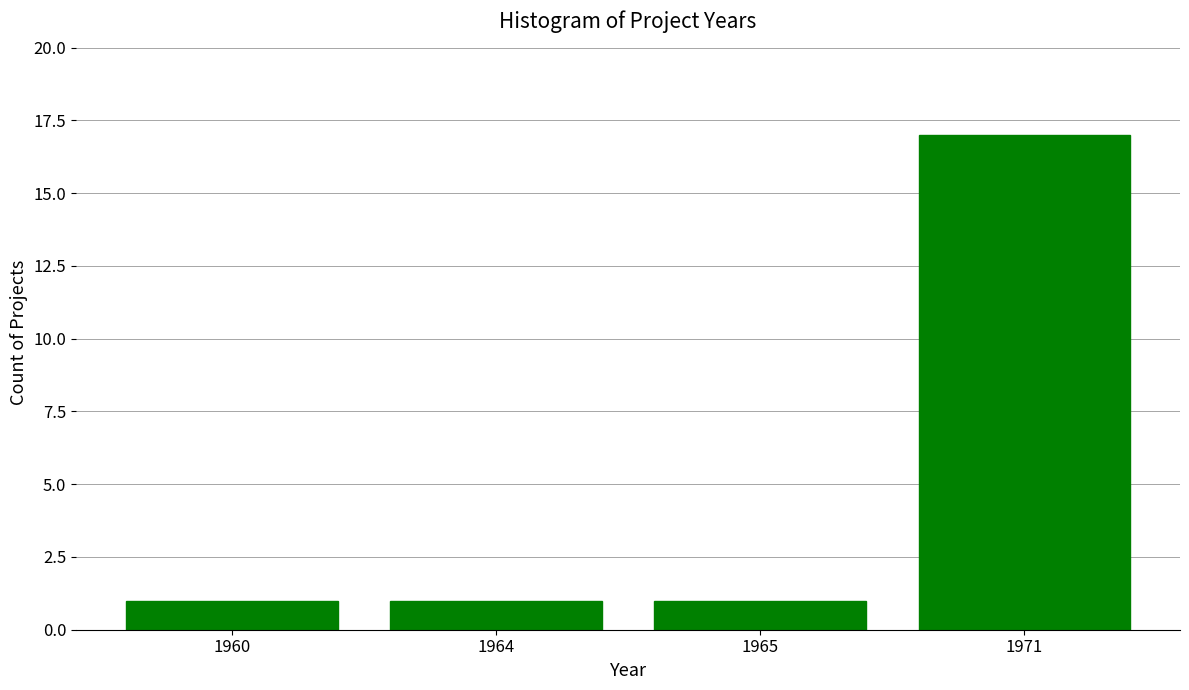

What is the change in value from 1965 to 1971?

+16